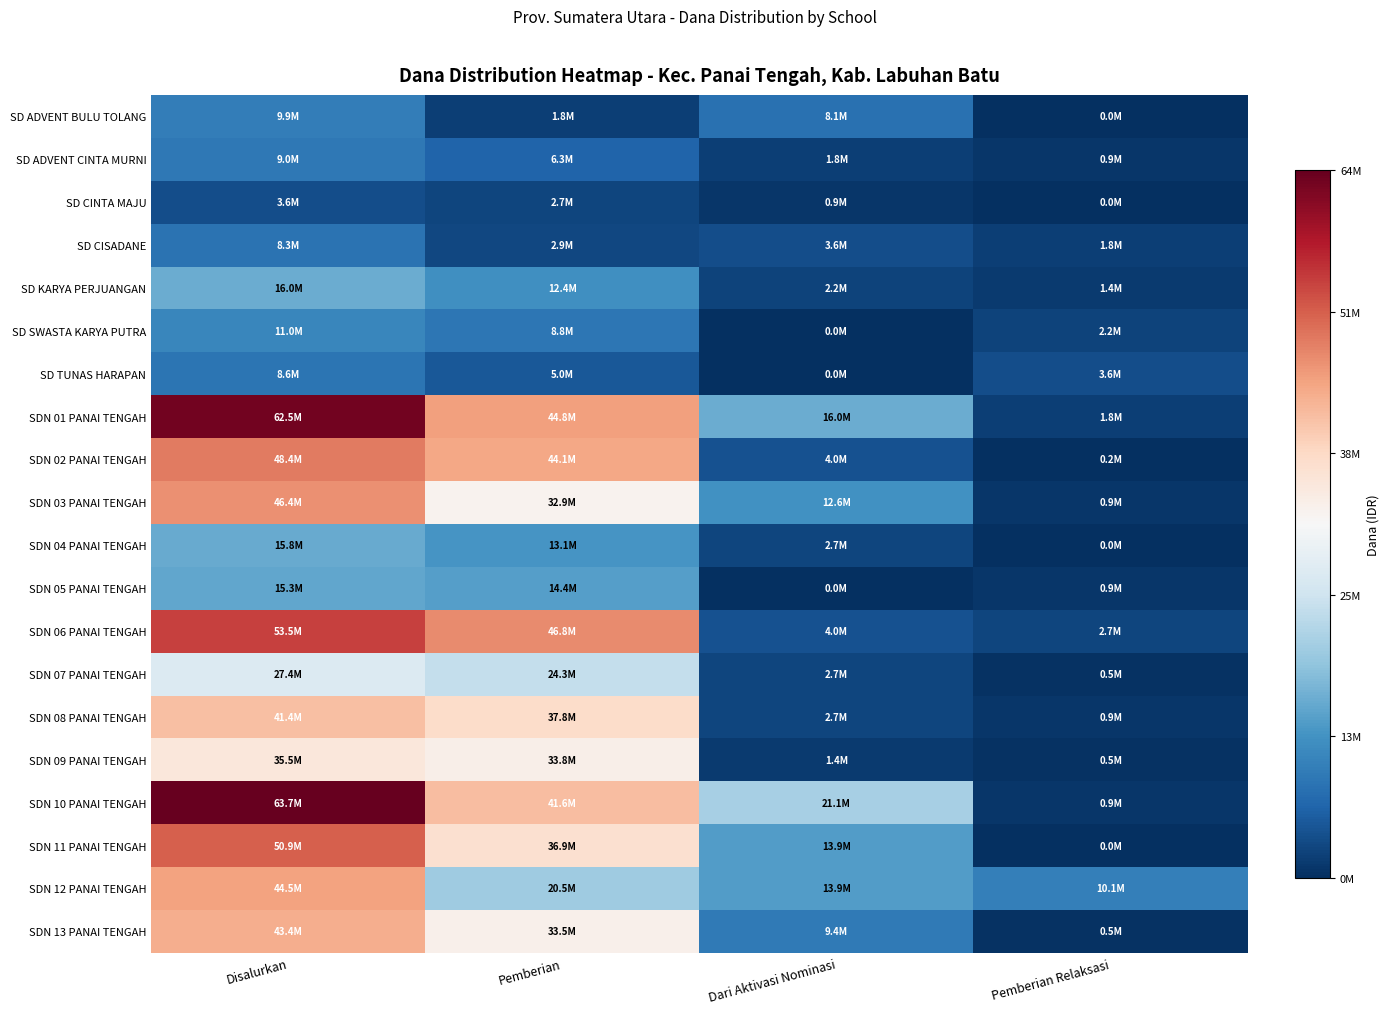

Which series has the largest total across all categories?

SDN 10 PANAI TENGAH